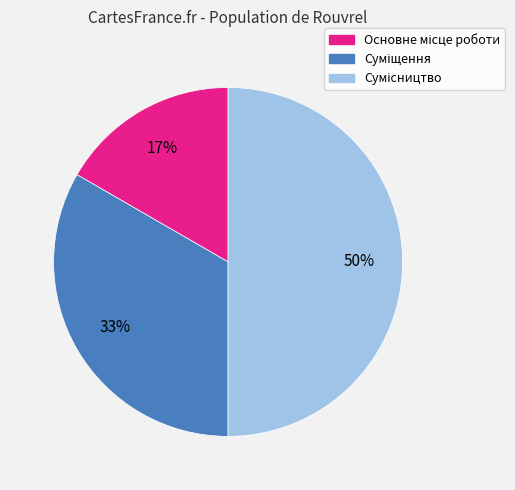

To the nearest percent, what is the difference between the largest and smallest slice percentages?

33%